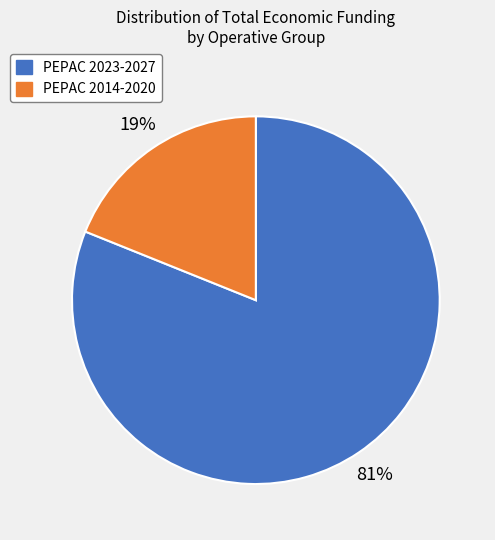

How many segments does this pie chart have?

2